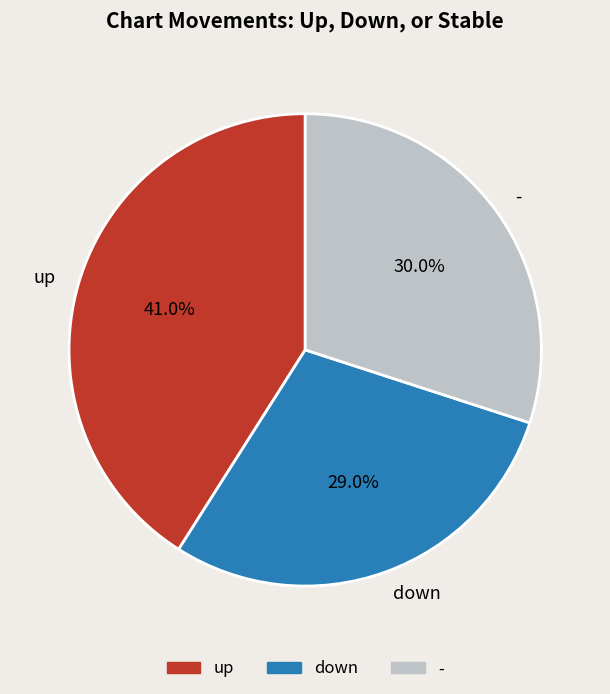

To the nearest percent, what is the average slice percentage?

33%